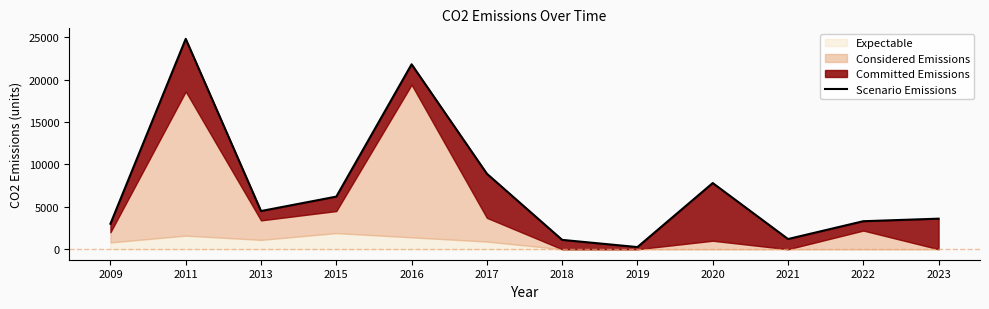

What is the ratio of the value at 2022 to the value at 2011?

0.1